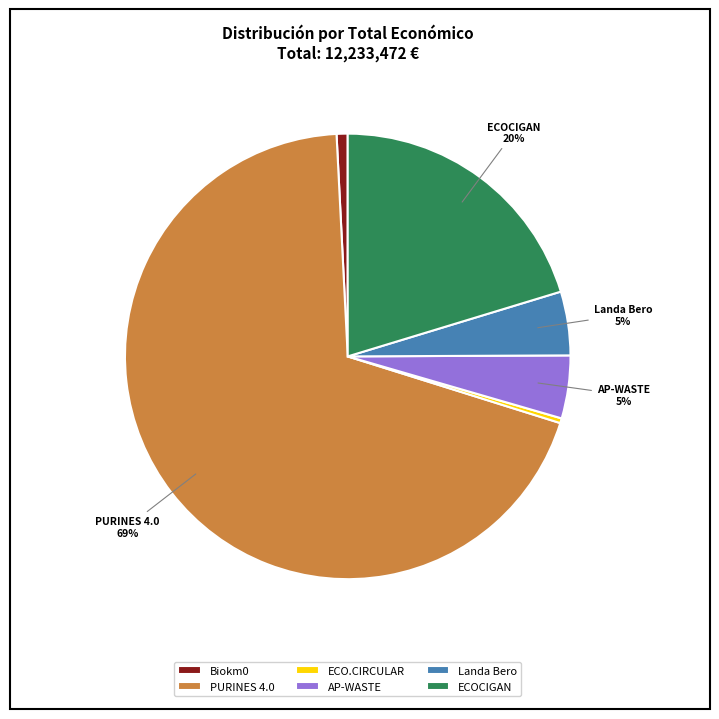

Which slice is the largest?

PURINES 4.0